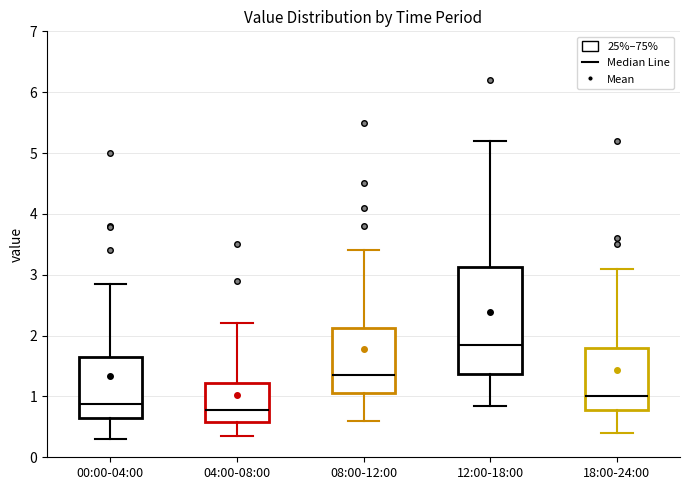

Where does the median line of the box for 18:00-24:00 sit on the y-axis? The values are not printed on the chart, so give them approximately, as read against the axis.

1.0